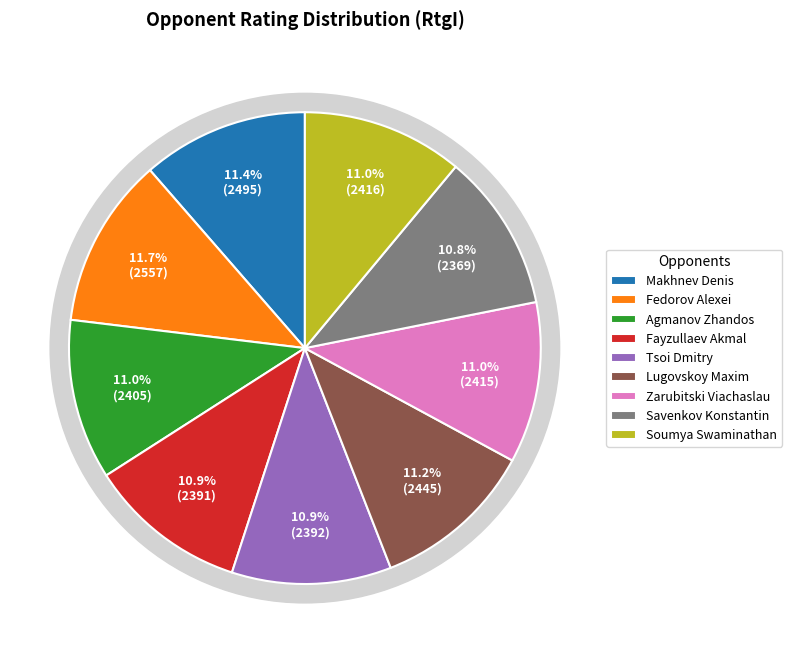

What percentage is NOT represented by Tsoi Dmitry?

89.1%